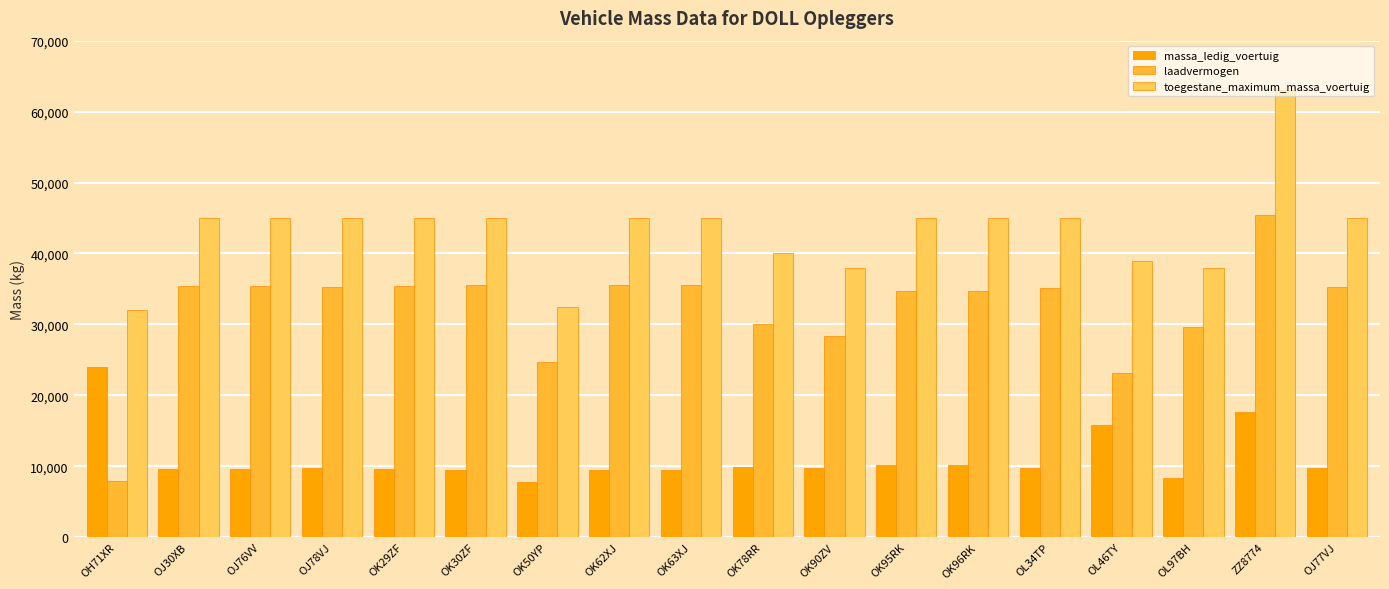

Does the chart contain stacked bars?

No